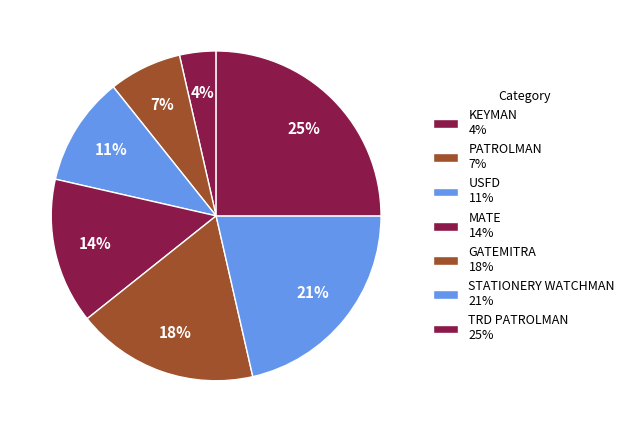

Is there any slice that represents more than half of the pie?

No